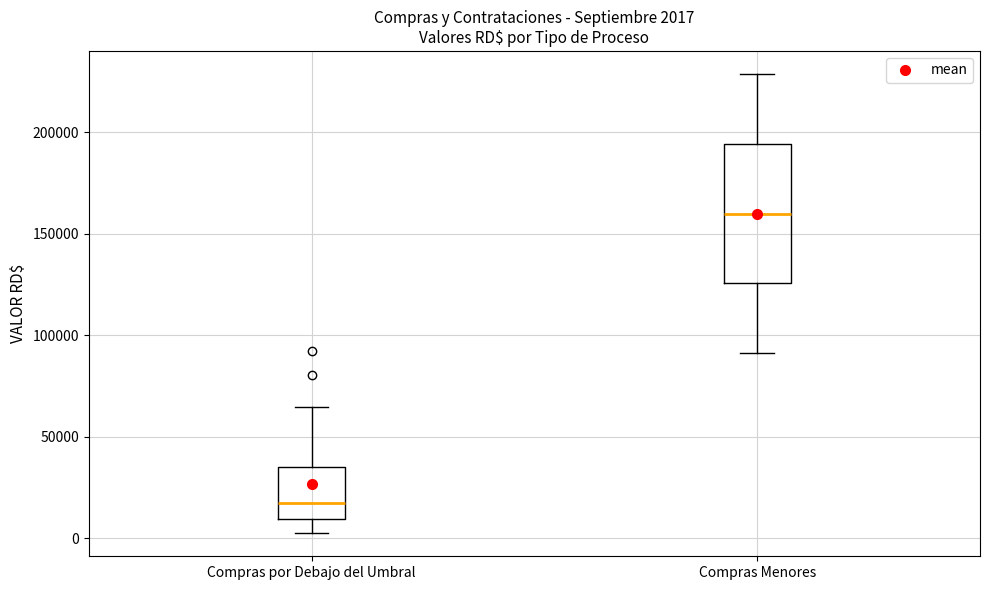

Comparing the boxes themselves (not the whiskers), which one is the tallest?

Compras Menores